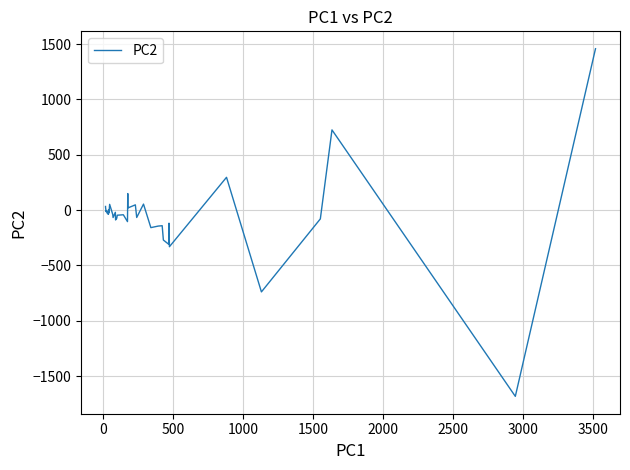

What is the minimum value shown in the chart?

-1682.4